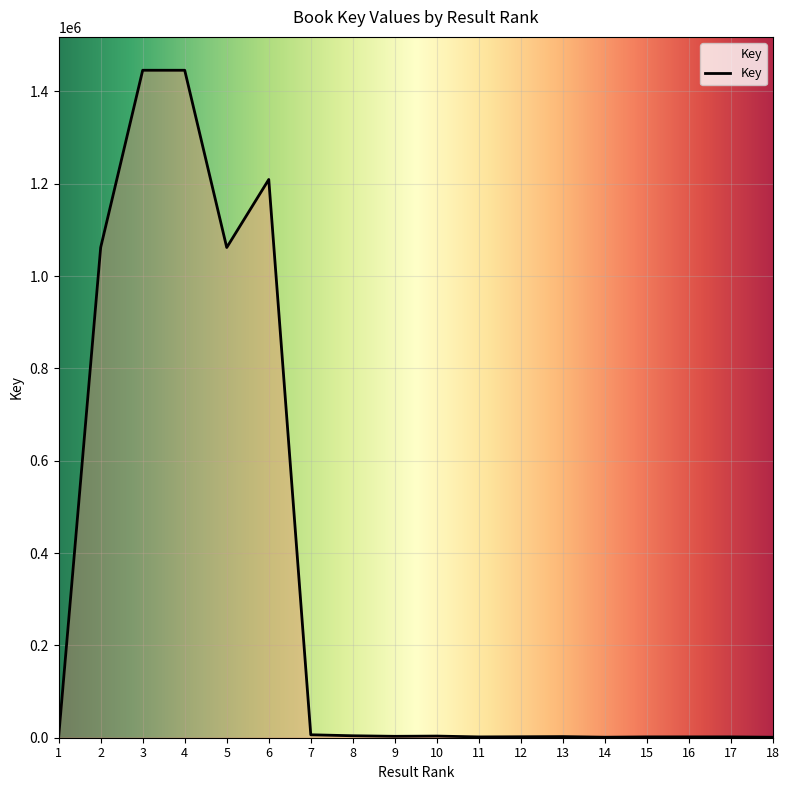

What is the approximate value at 12?

2074